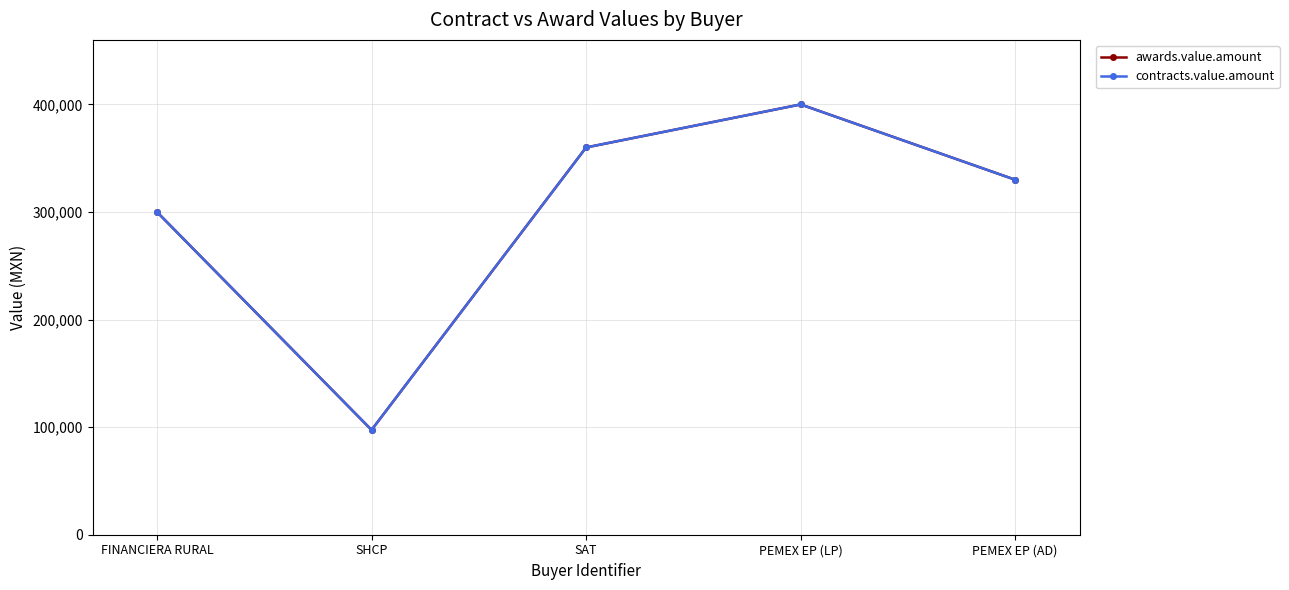

At how many categories does at least one series exceed 386264?

1